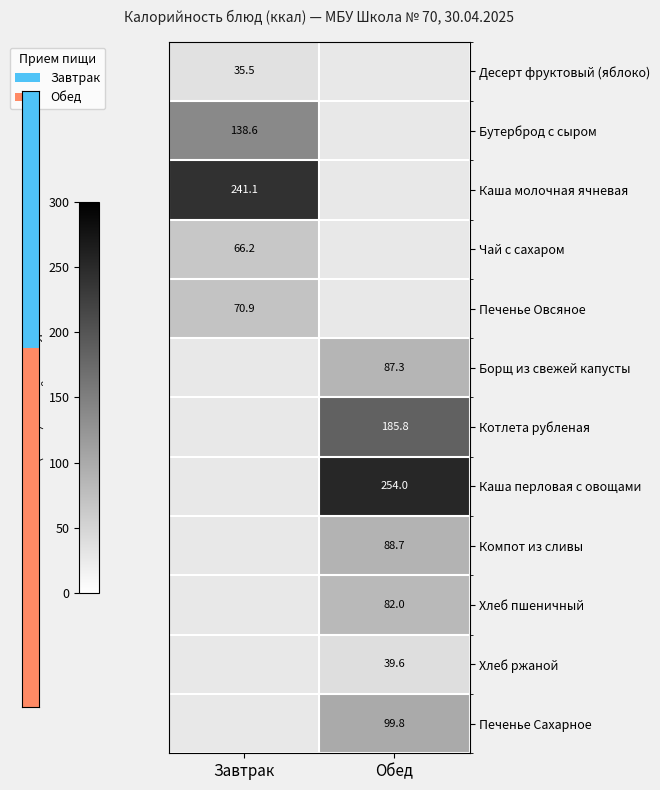

Which category has the highest value in the Печенье Овсяное series?

Завтрак